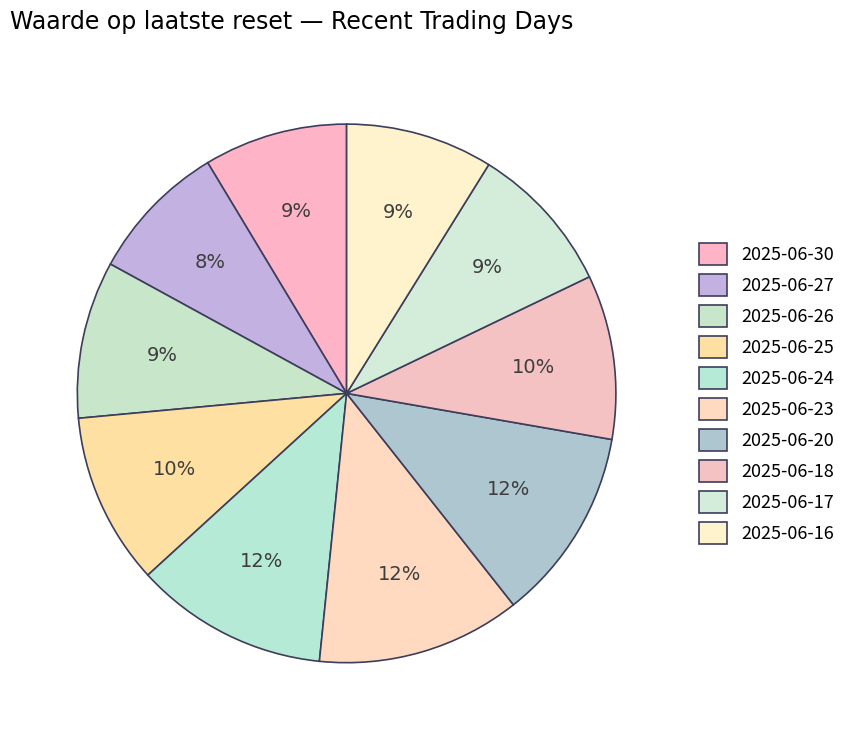

How many segments does this pie chart have?

10